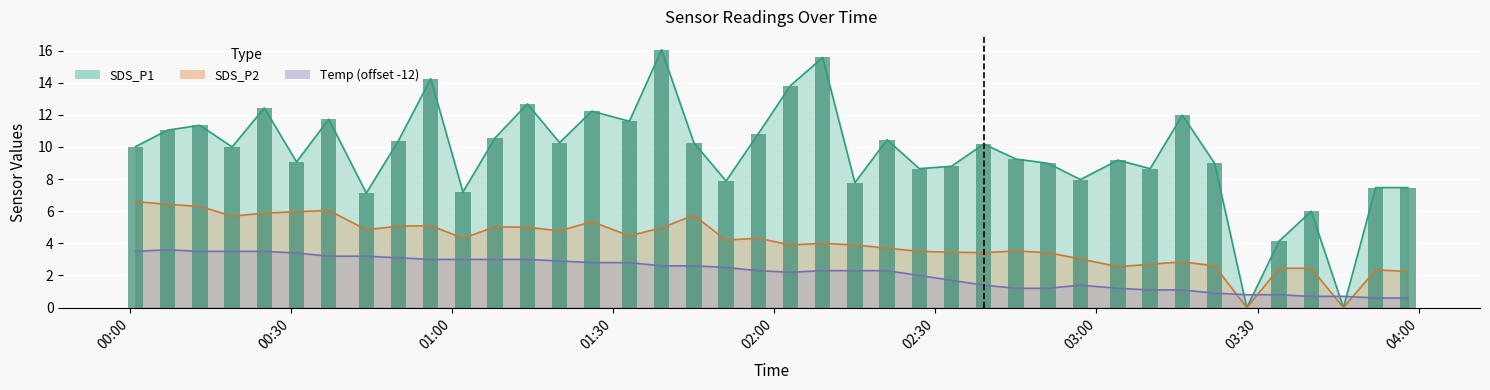

What is the label of the 33rd bar from the left?

2021/08/02 03:16